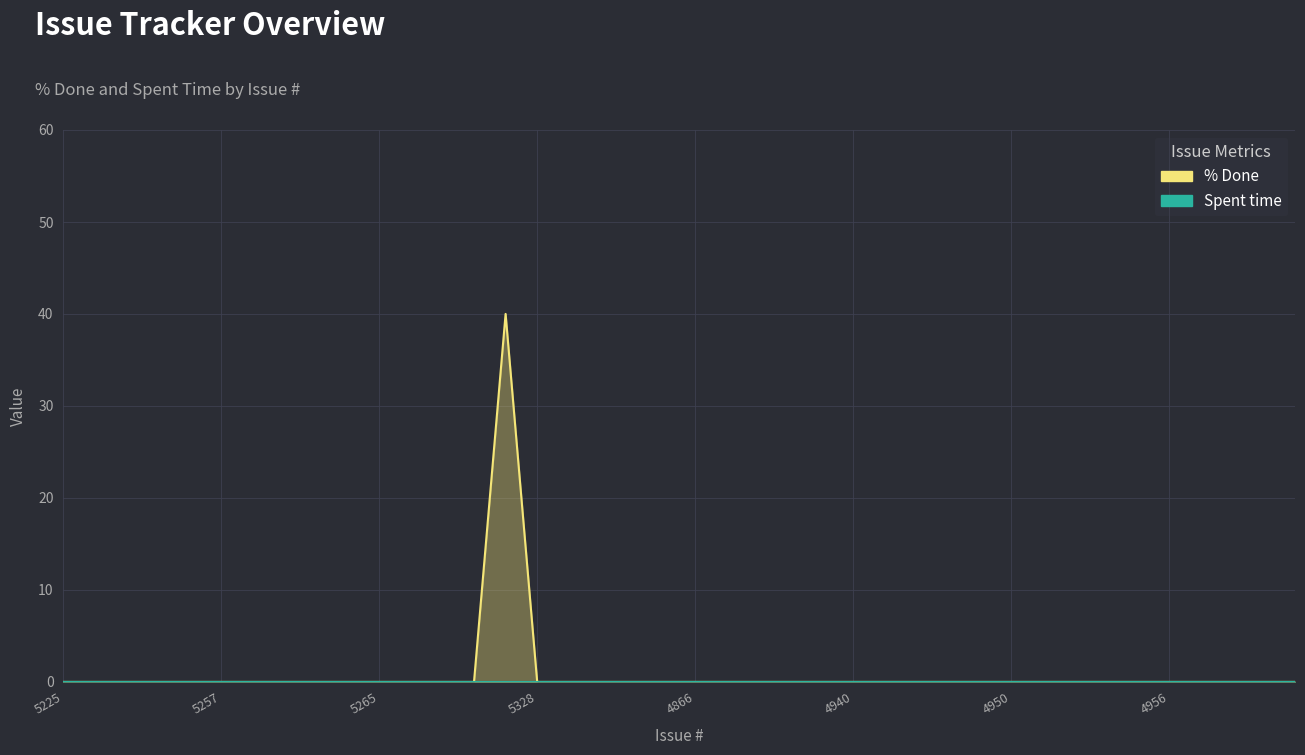

At which category is the sum across all series the highest?

14